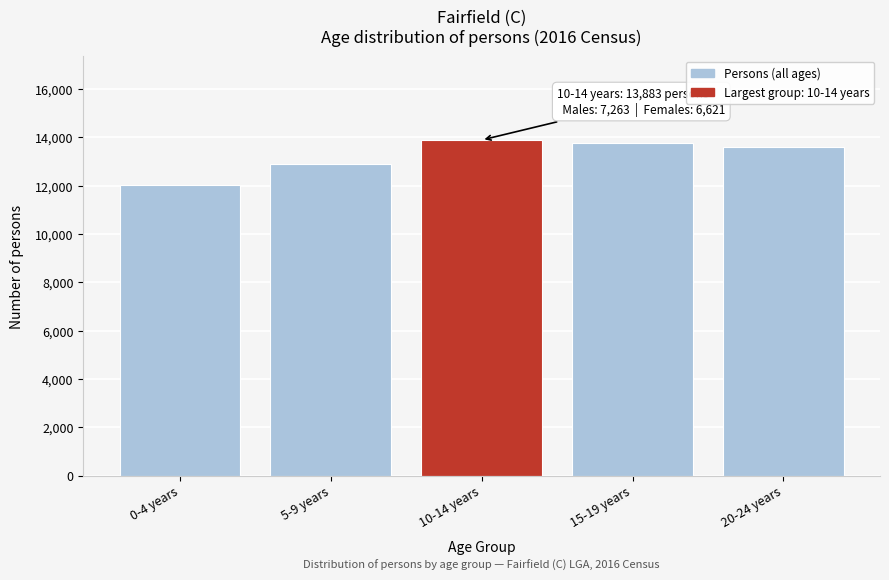

Reading left to right, transcribe all the data shown in this chart.

0-4 years=12024	5-9 years=12877	10-14 years=13883	15-19 years=13747	20-24 years=13595